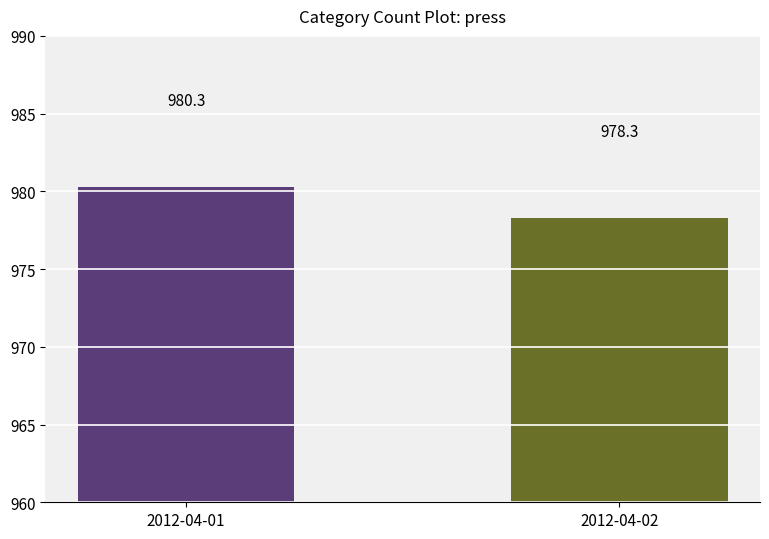

What is the greatest value displayed?

980.3